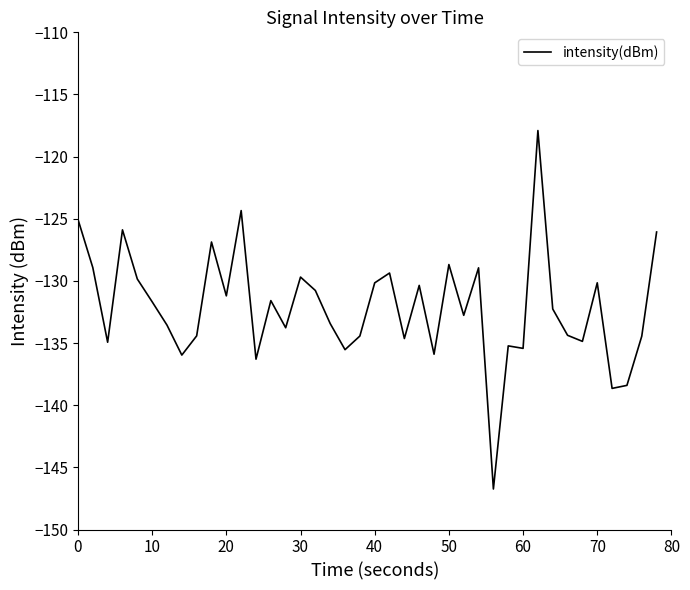

What is the minimum value shown in the chart?

-146.7